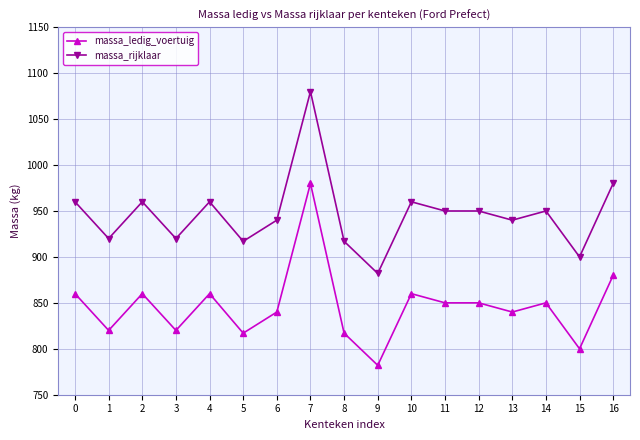

What is the highest value of the massa_ledig_voertuig series?

980